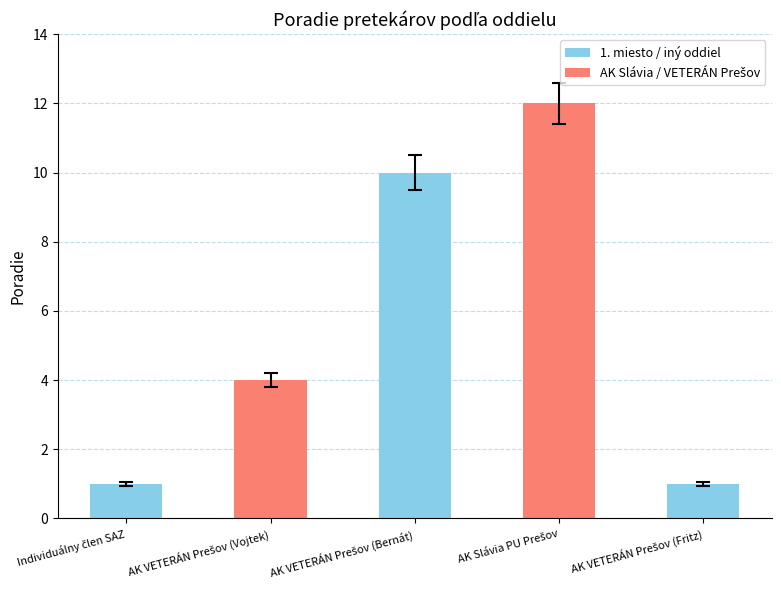

What is the greatest value displayed?

12